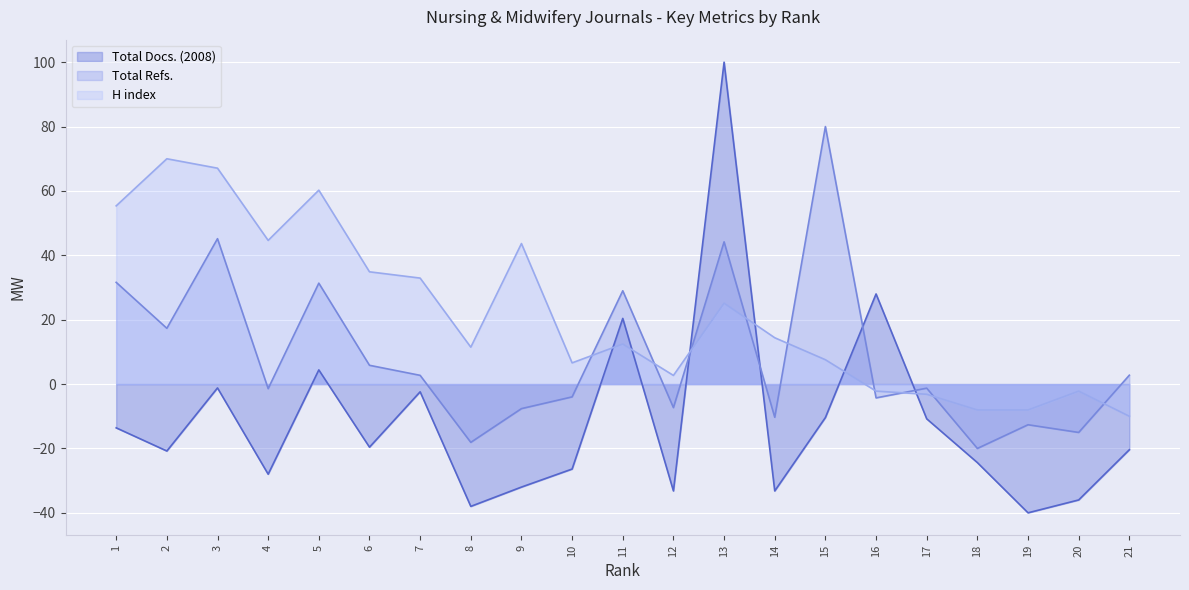

How many lines are shown in the chart?

3